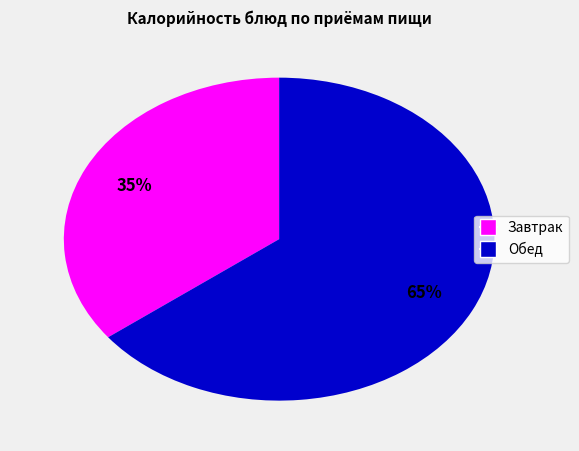

To the nearest percent, what is the average slice percentage?

50%